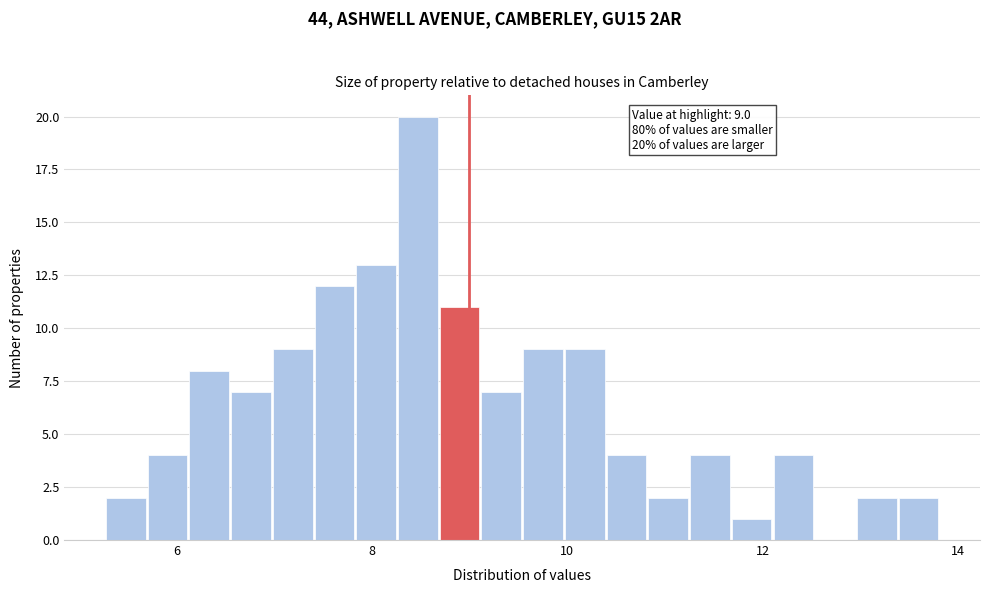

Around what value on the x-axis is the tallest bar? Give the approximate position of its centre, as read against the axis.

8.4